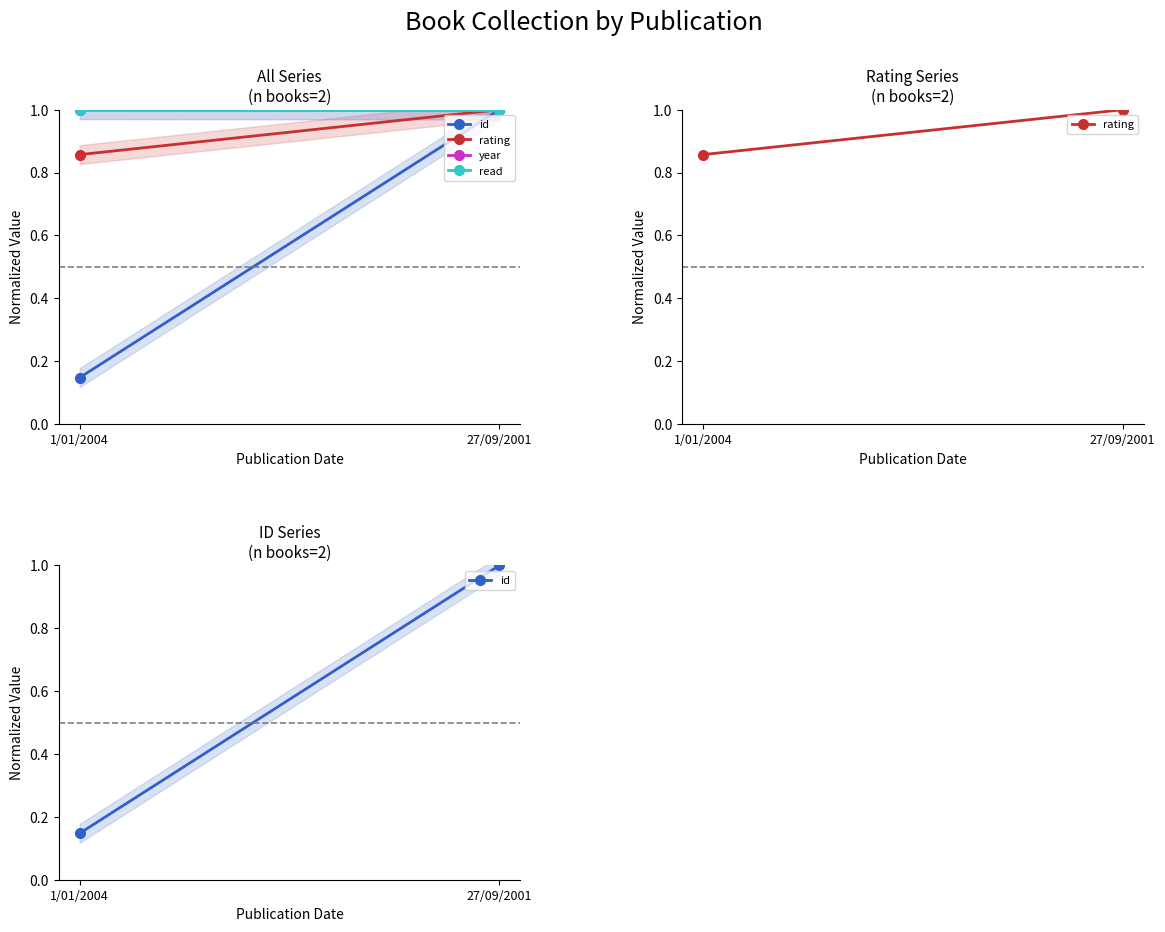

Reading right to left, extract all data points from this chart.

id: 27/09/2001=1.0	1/01/2004=0.1
rating: 27/09/2001=1.0	1/01/2004=0.9
year: 27/09/2001=1.0	1/01/2004=1.0
read: 27/09/2001=1.0	1/01/2004=1.0